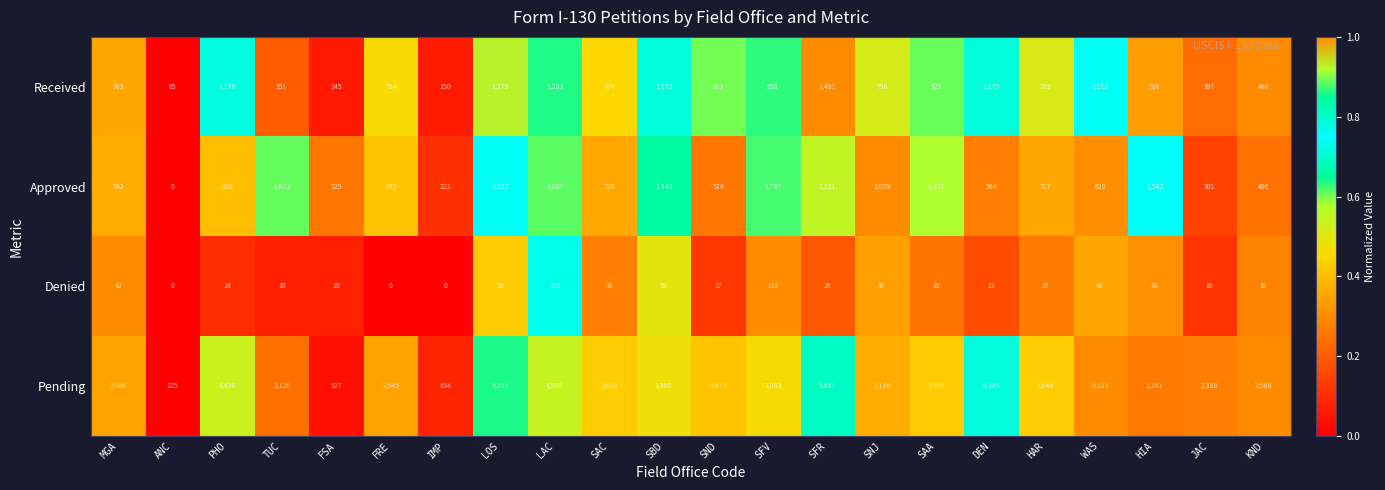

Rank the series at SFR from highest to lowest value.

Pending, Received, Approved, Denied